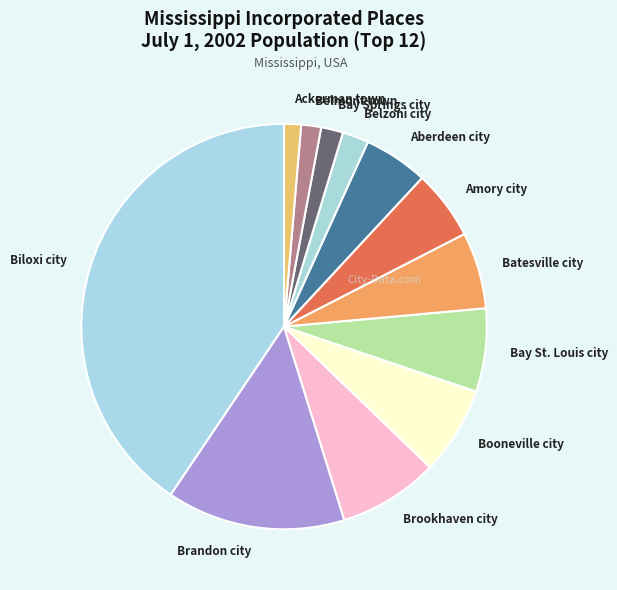

The Ackerman town slice represents 11% of the pie. True or false?

False